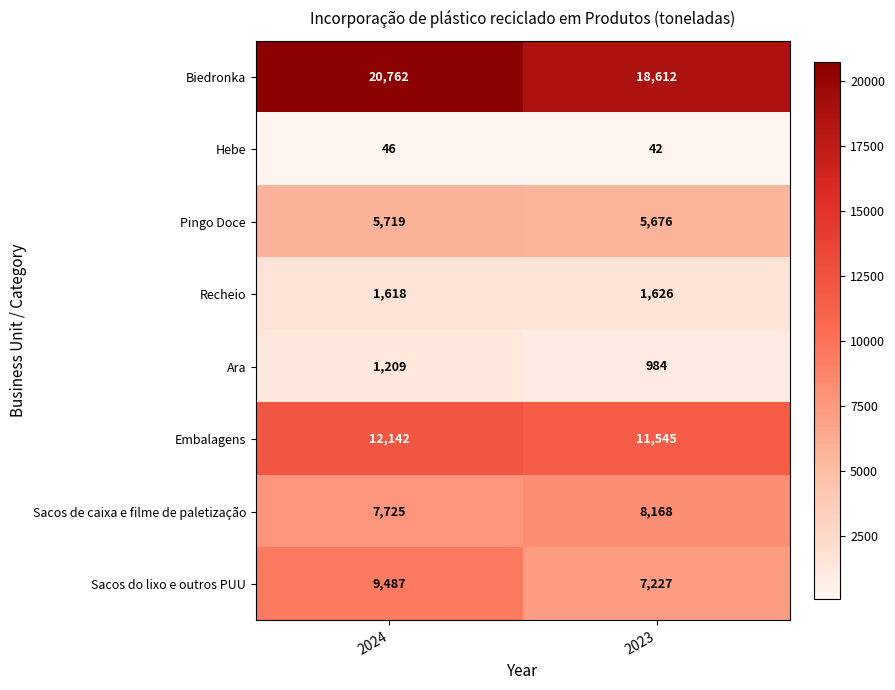

Rank the series at 2024 from highest to lowest value.

Biedronka, Embalagens, Sacos do lixo e outros PUU, Sacos de caixa e filme de paletização, Pingo Doce, Recheio, Ara, Hebe